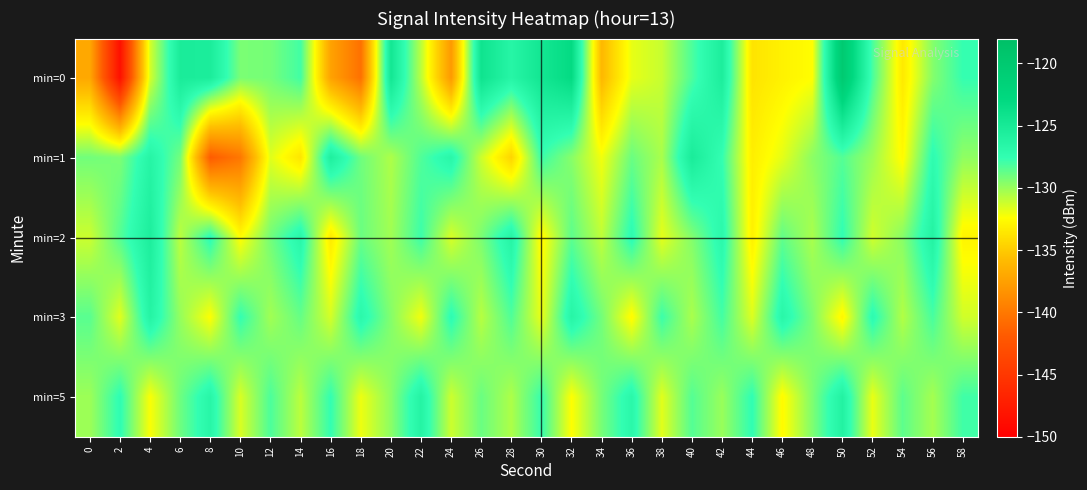

Which category has the highest value across all series?

50